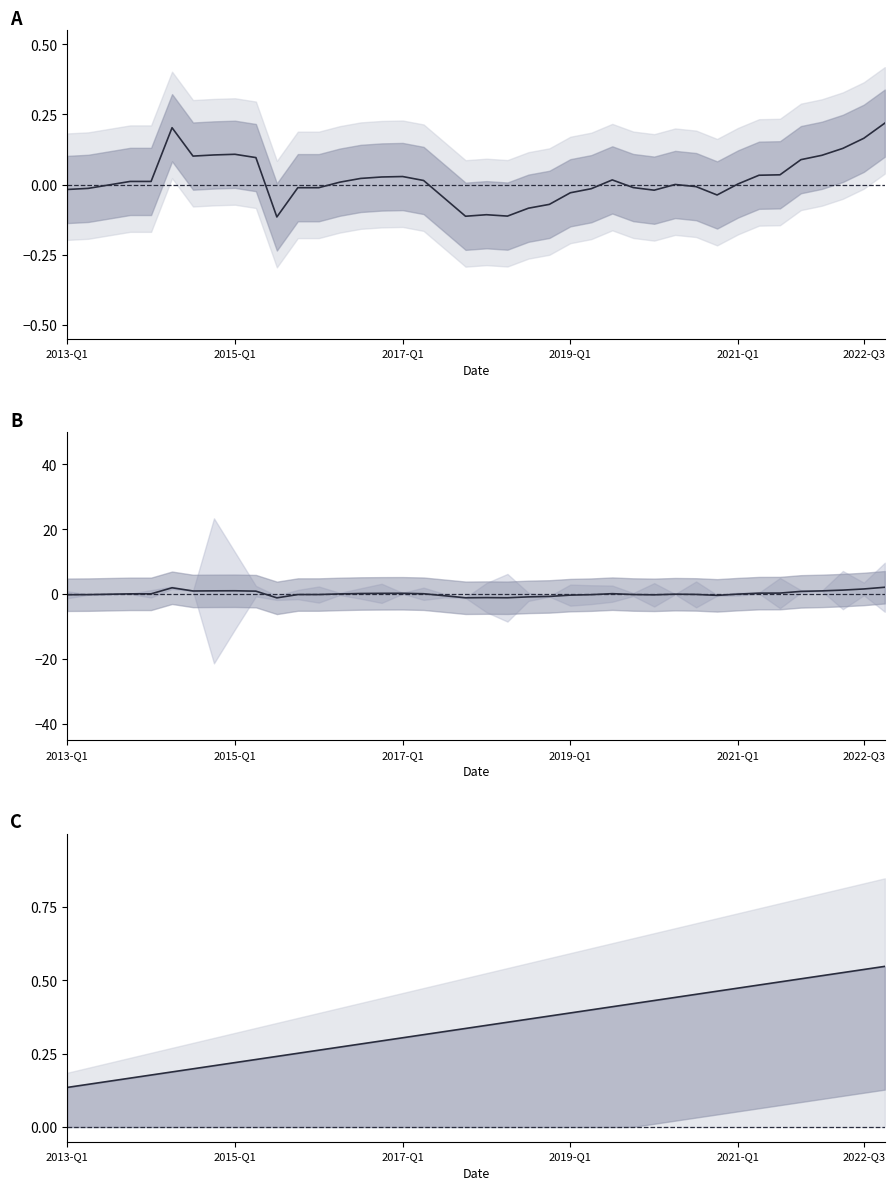

Does the chart have visible grid lines?

No